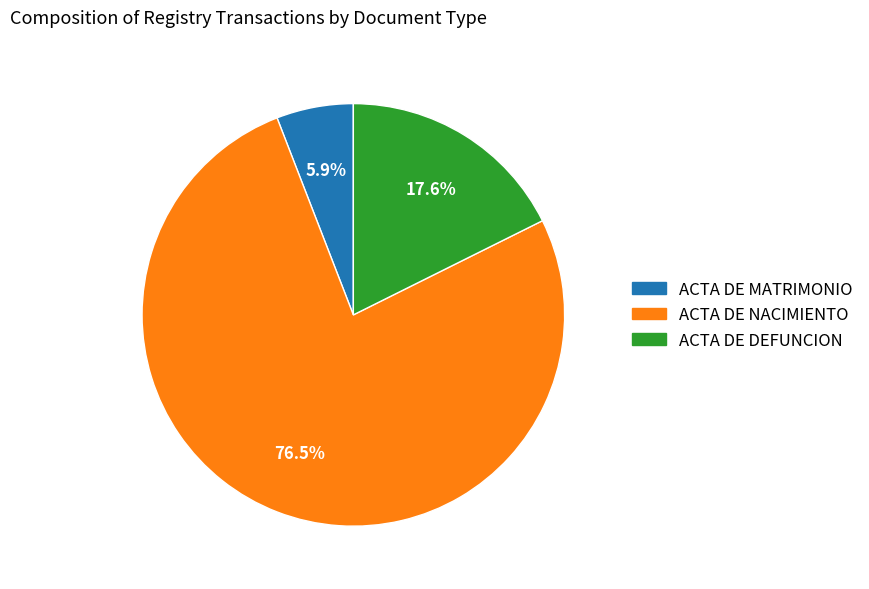

True or false: ACTA DE DEFUNCION accounts for 3% of the total.

False